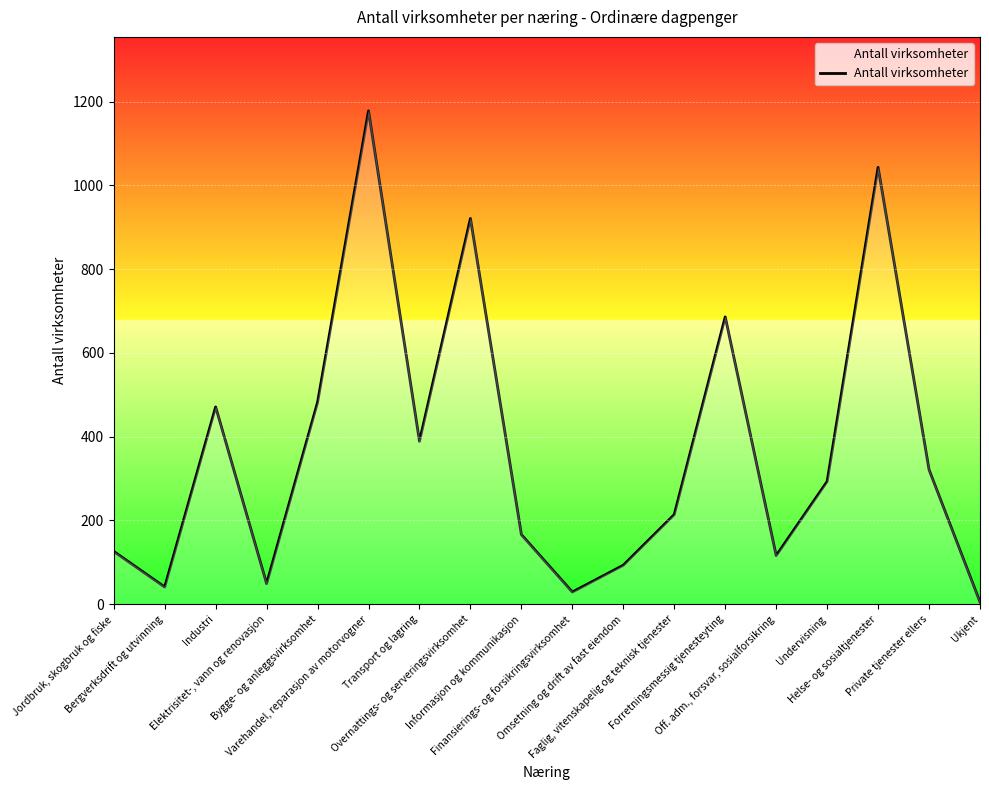

What is the difference between the maximum and second lowest values?

1149